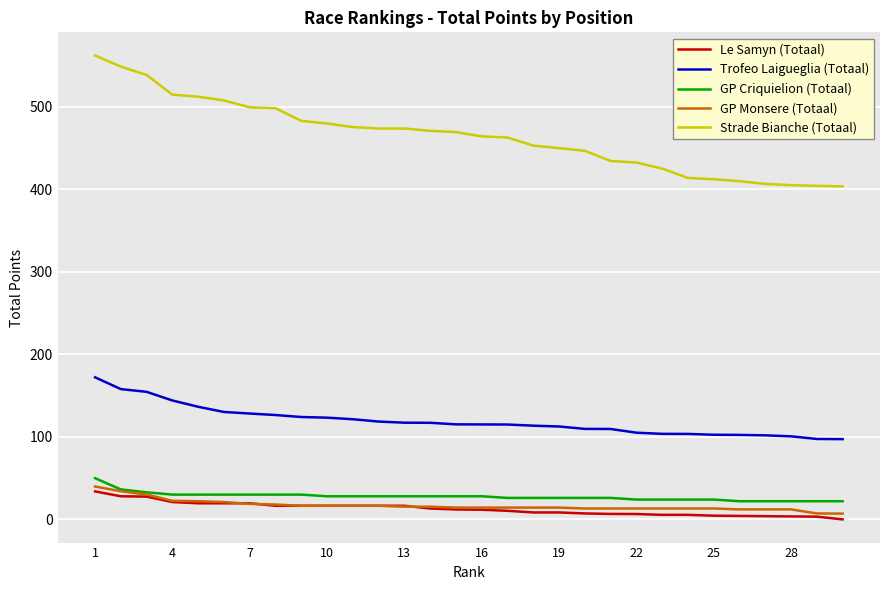

What is the maximum value for Le Samyn (Totaal)?

33.9